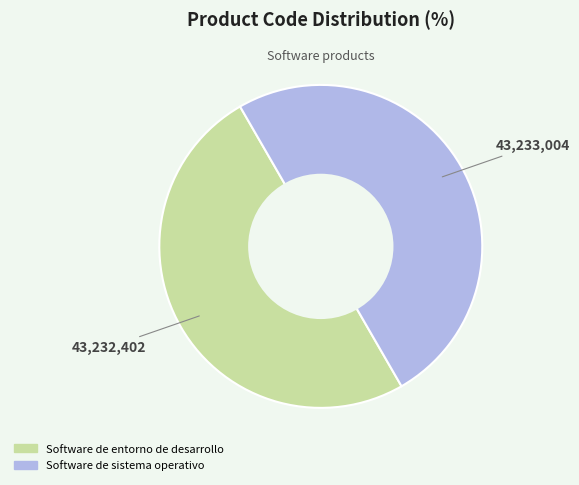

Is the sum of Software de sistema operativo and Software de entorno de desarrollo greater than half?

Yes